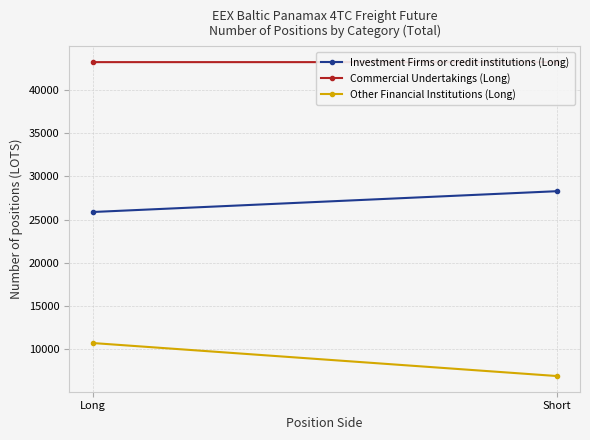

At which category does the chart reach its peak across all series?

Long